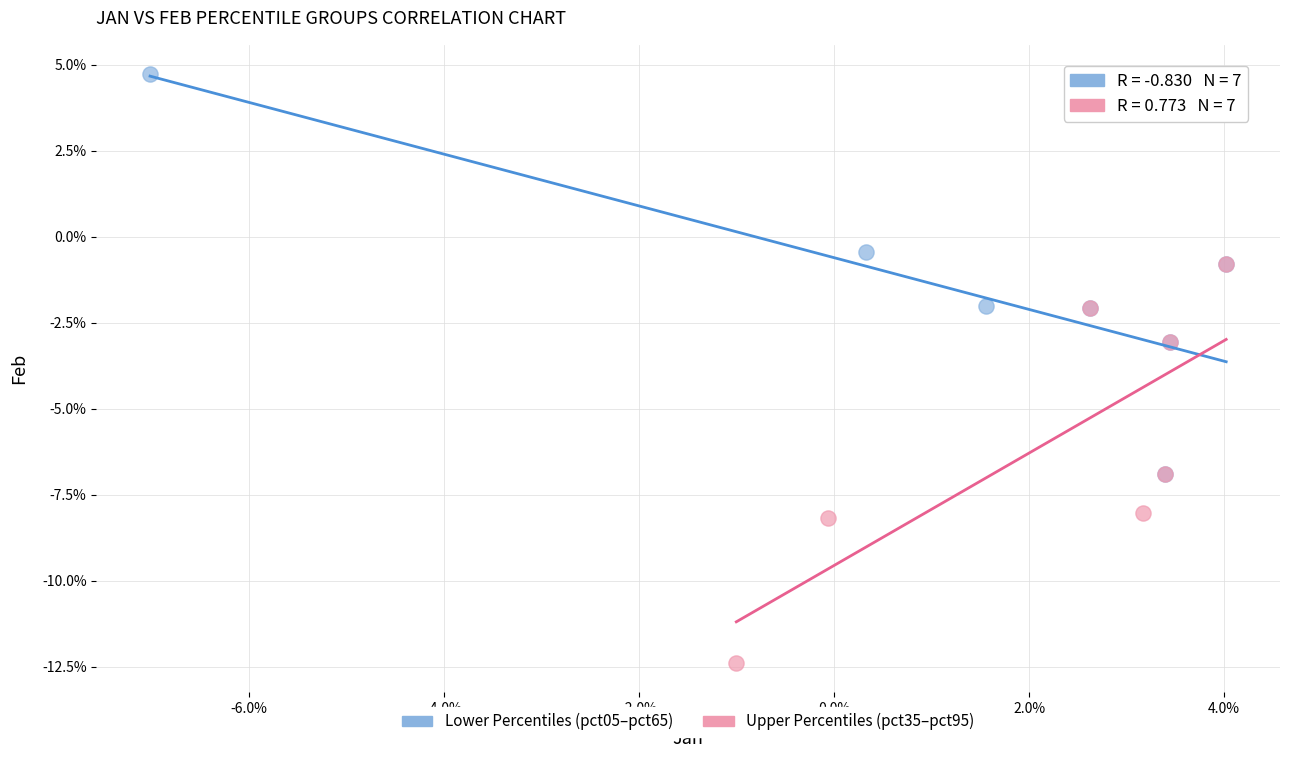

What are all the series names shown in the legend?

Lower Percentiles (pct05–pct65), Upper Percentiles (pct35–pct95)